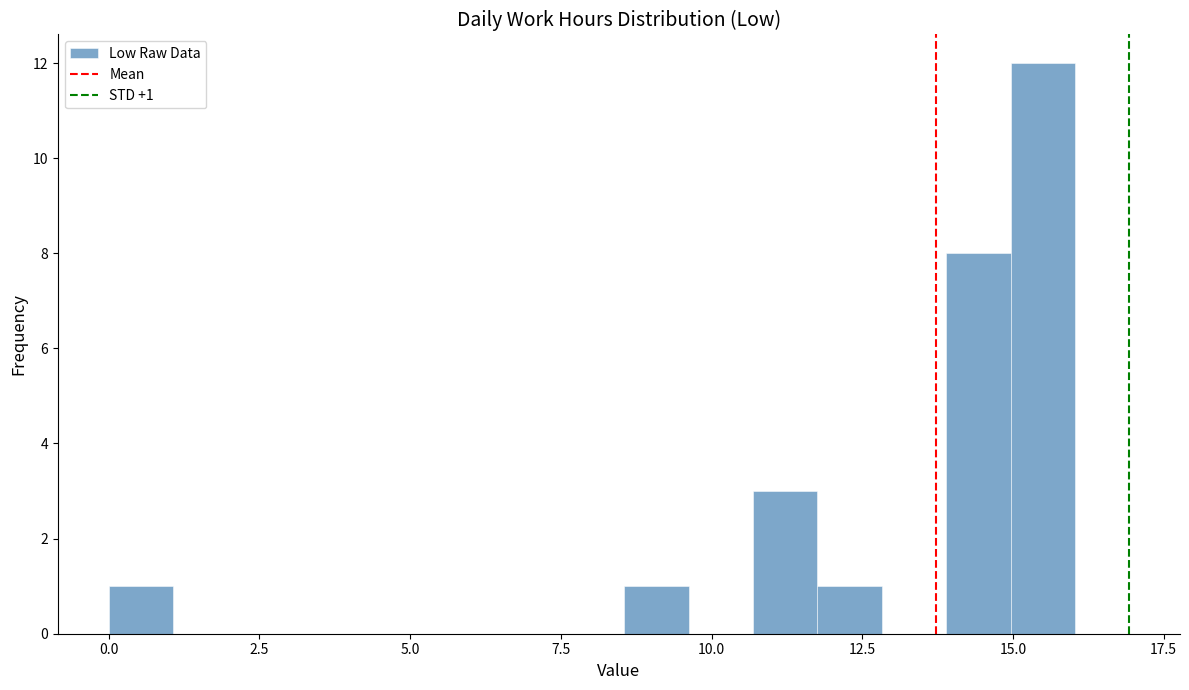

Around what value on the x-axis is the tallest bar? Give the approximate position of its centre, as read against the axis.

15.5